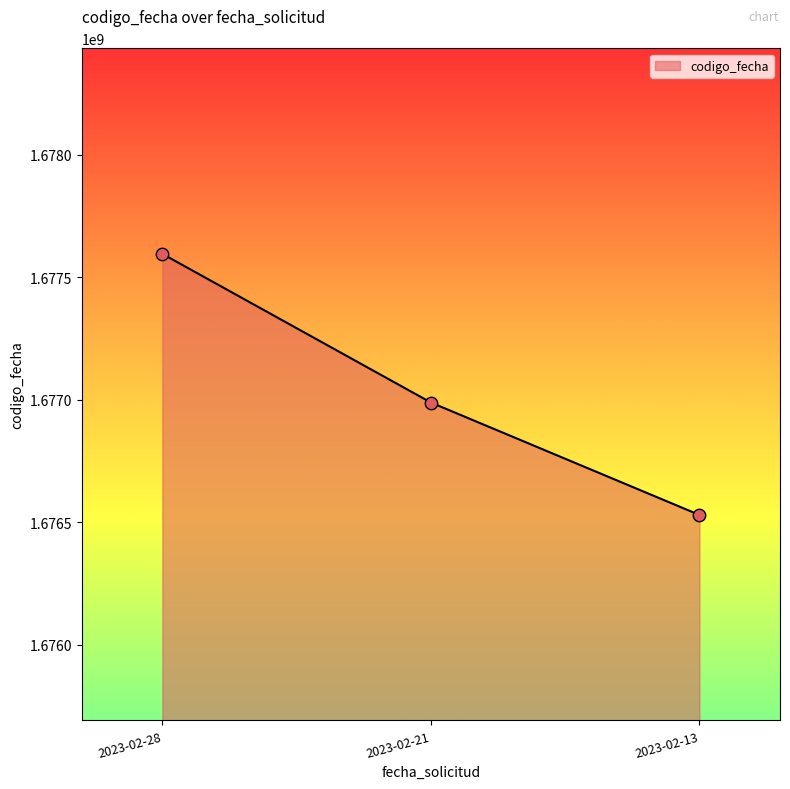

Approximately how many times larger is the value at 2023-02-28 compared to 2023-02-21?

1.0